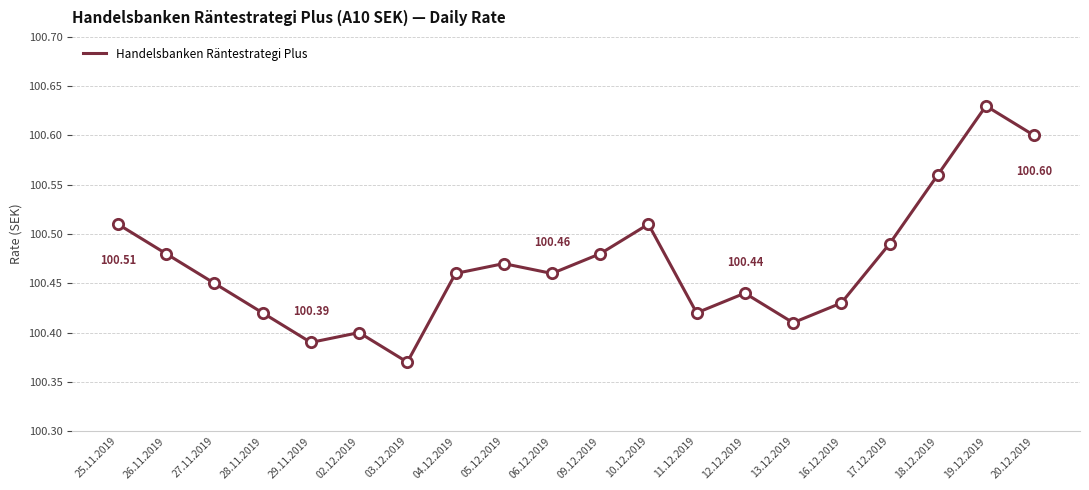

Approximately how many times larger is the value at 27.11.2019 compared to 06.12.2019?

1.0